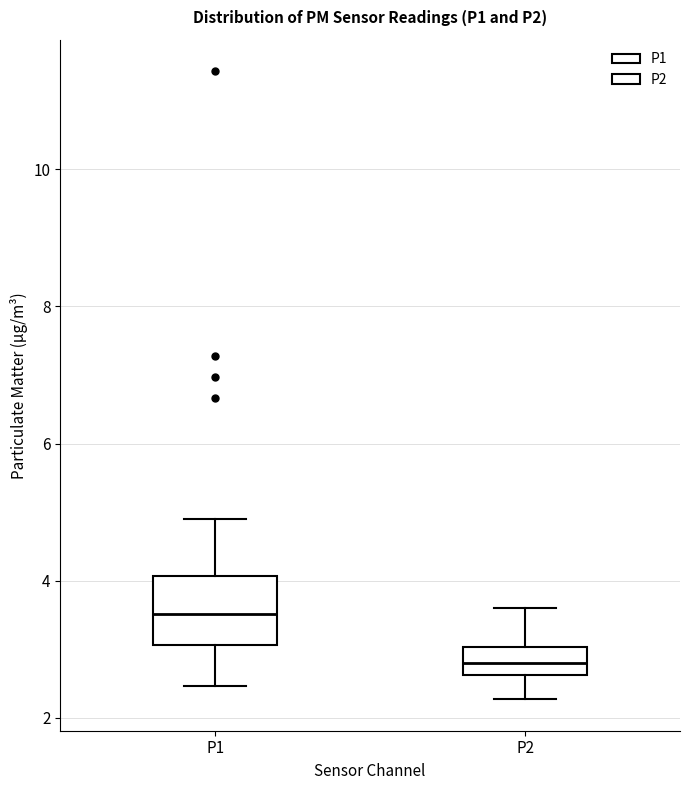

Which box has the lowest median line?

P2